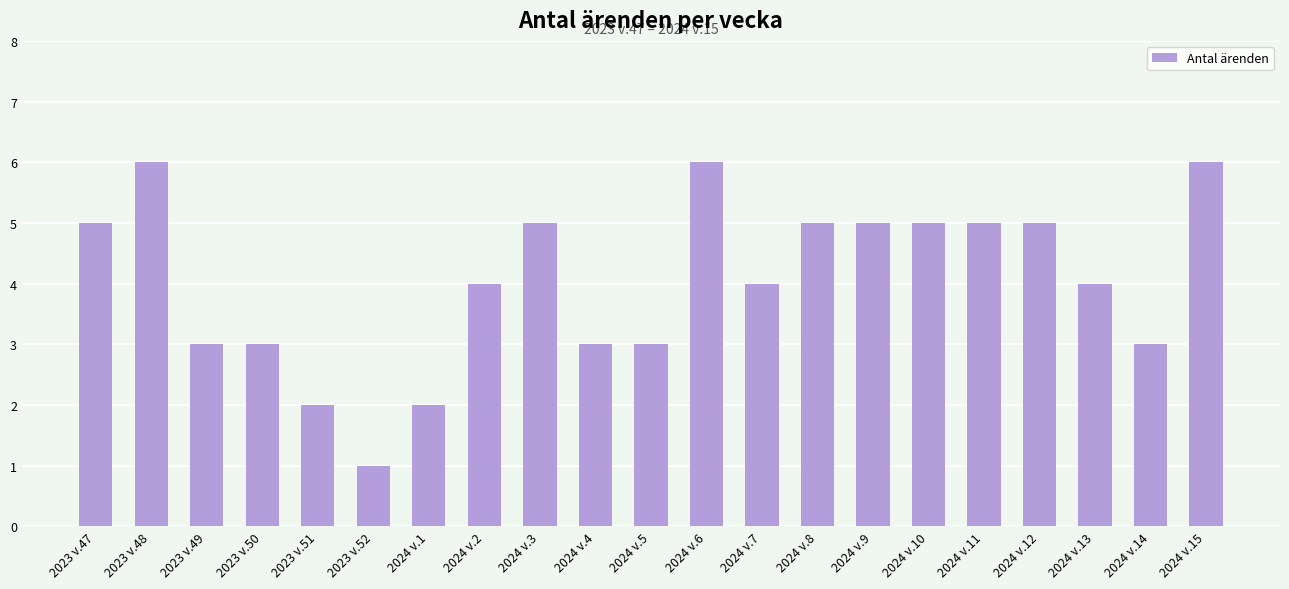

Which has a higher value, 2024 v.15 or 2023 v.52?

2024 v.15